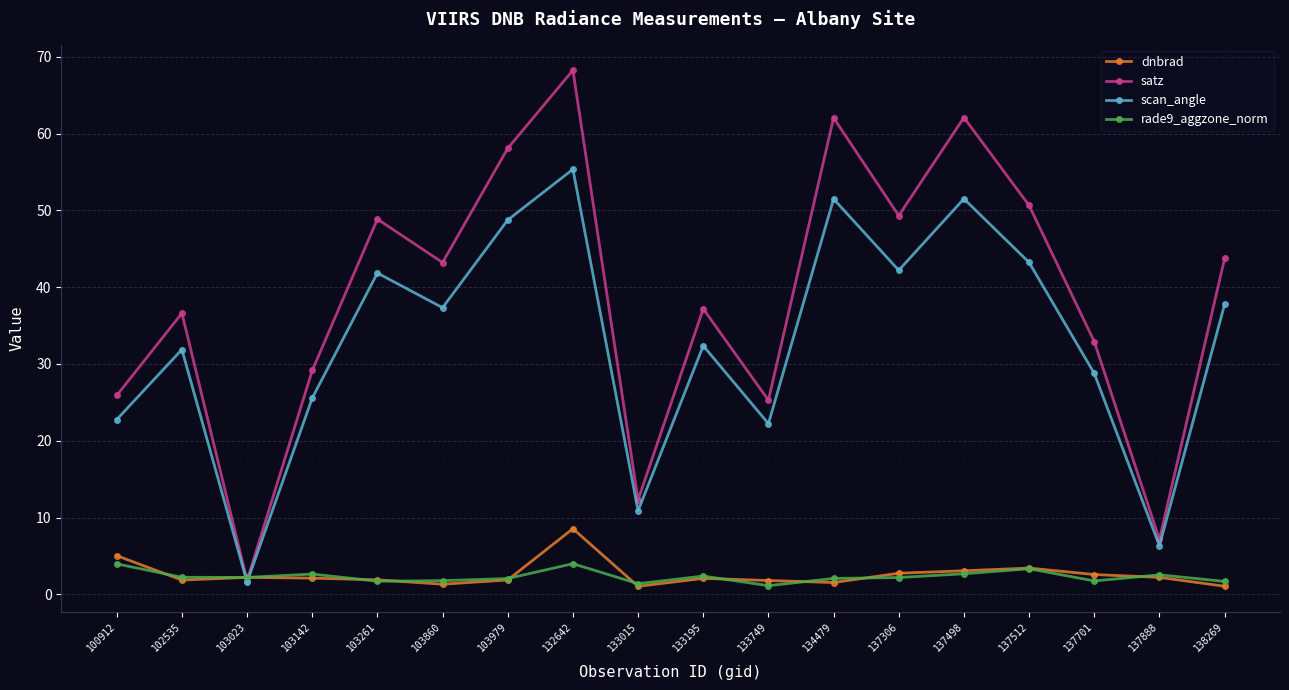

True or false: satz has more than 1 interior local peaks.

True